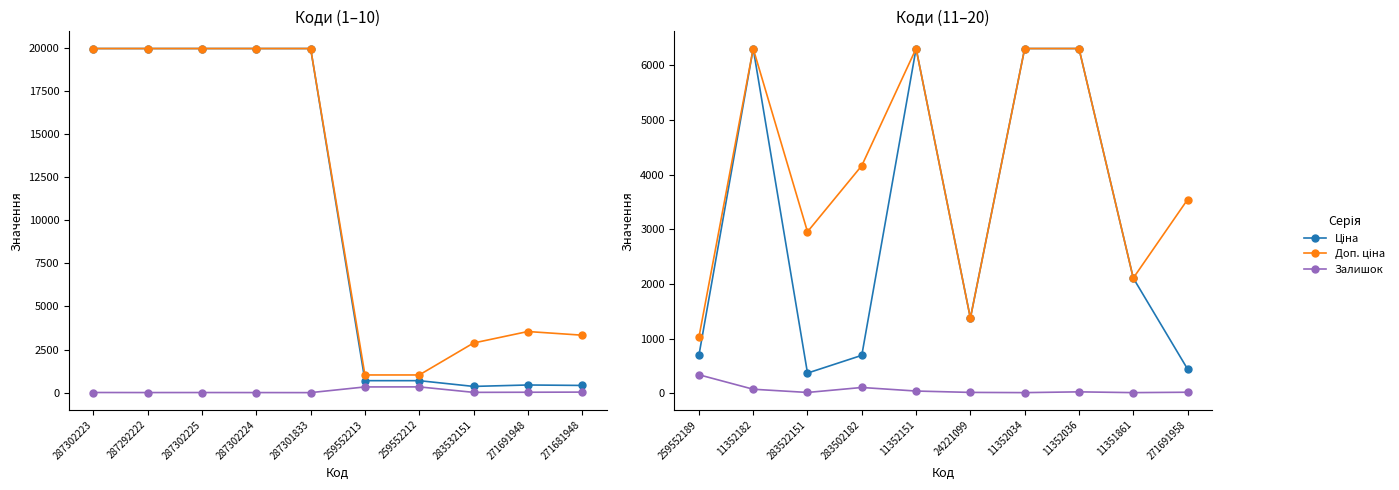

At which category does Залишок reach its first local valley?

283522151